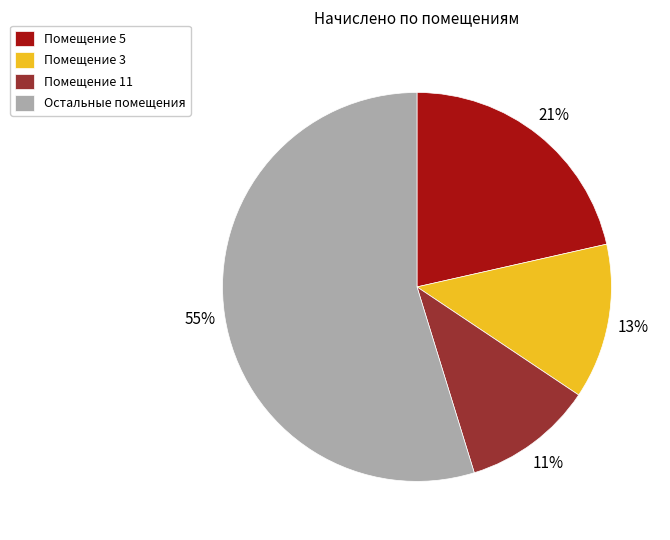

Which slice is the largest?

Остальные помещения